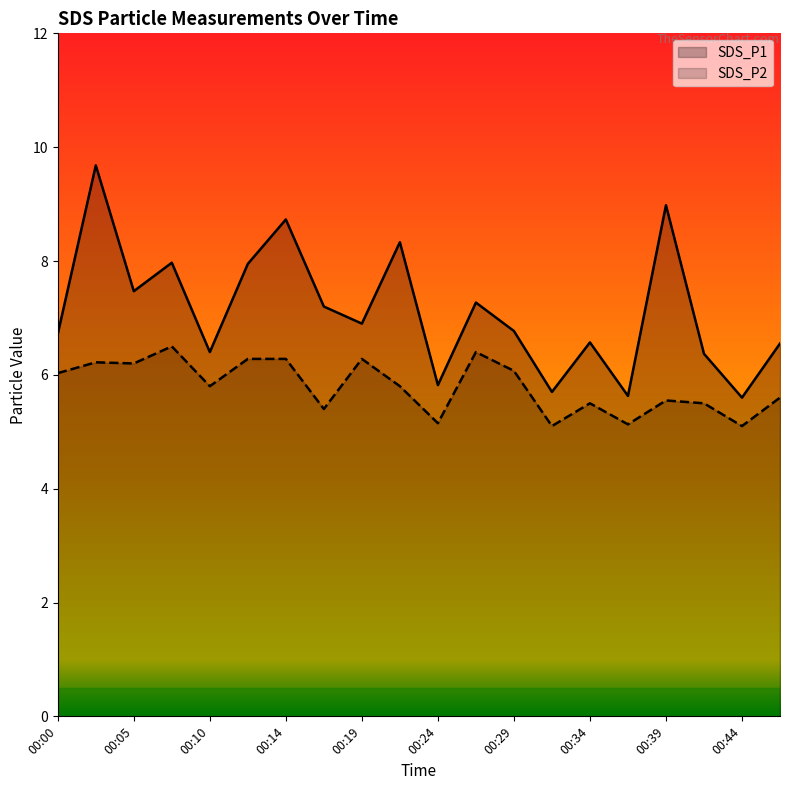

The value of SDS_P1 at 00:22 is 13.8. True or false?

False